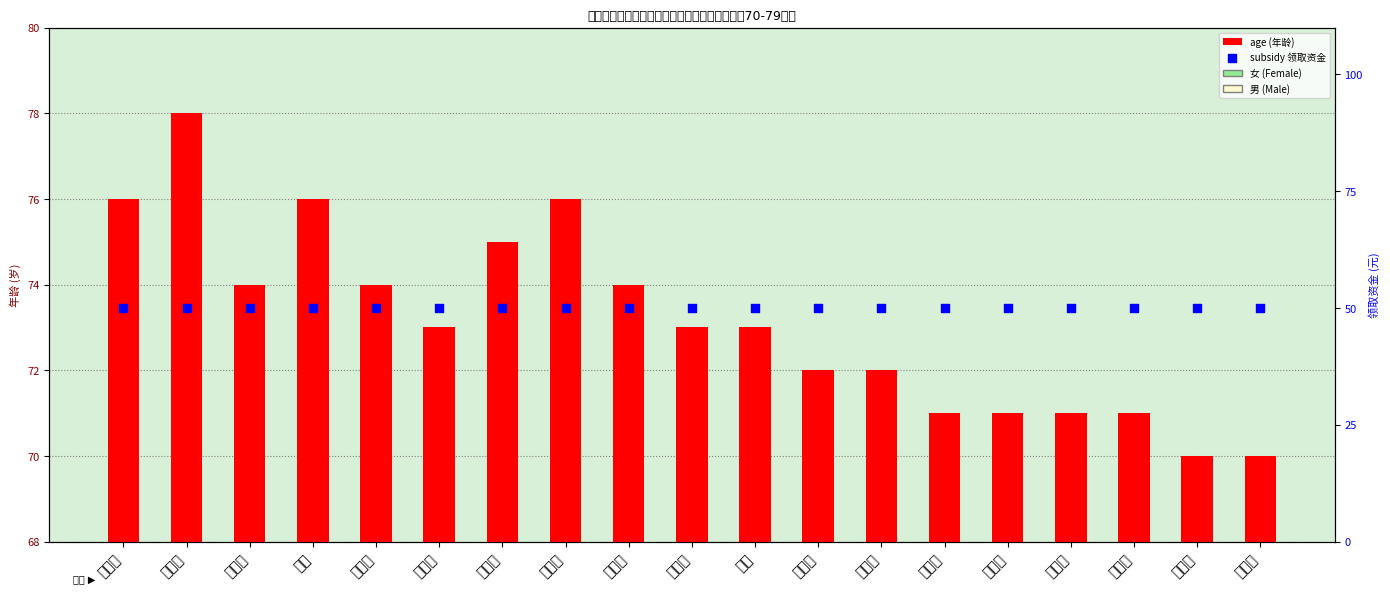

At how many categories does at least one series exceed 54?

19